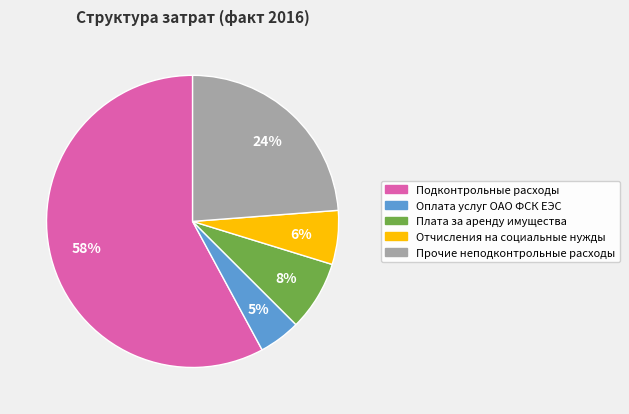

The Отчисления на социальные нужды slice represents 1% of the pie. True or false?

False